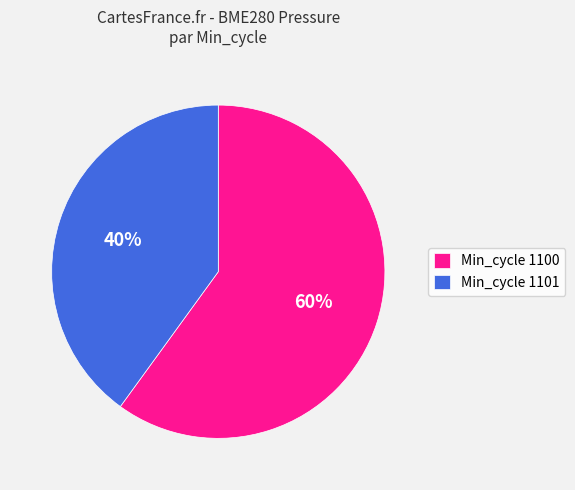

Does Min_cycle 1100 represent more than half of the total?

Yes